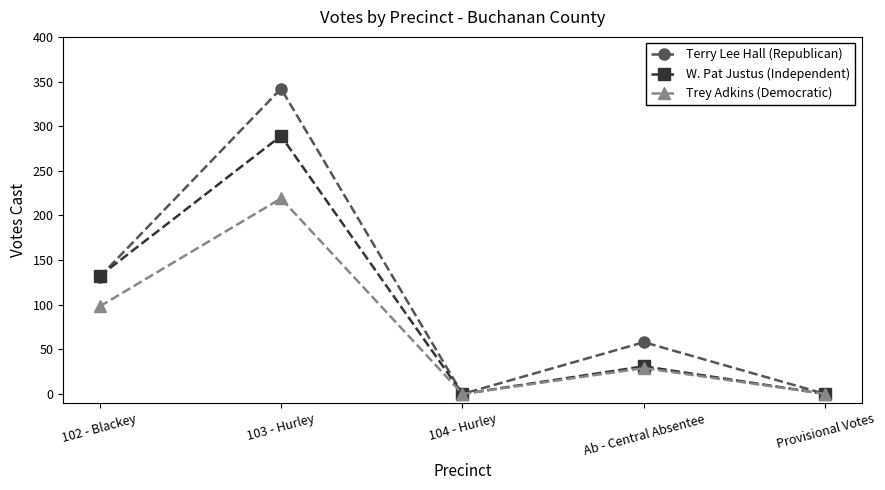

Rank the series by their maximum value, from highest to lowest.

Terry Lee Hall (Republican), W. Pat Justus (Independent), Trey Adkins (Democratic)